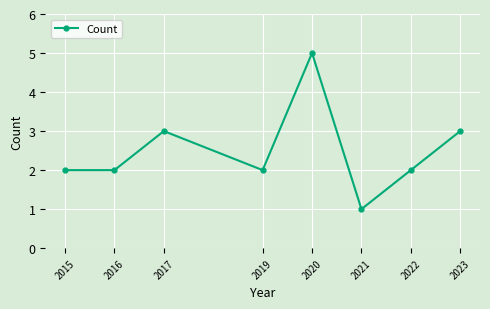

Which label corresponds to the largest value in the chart?

2020